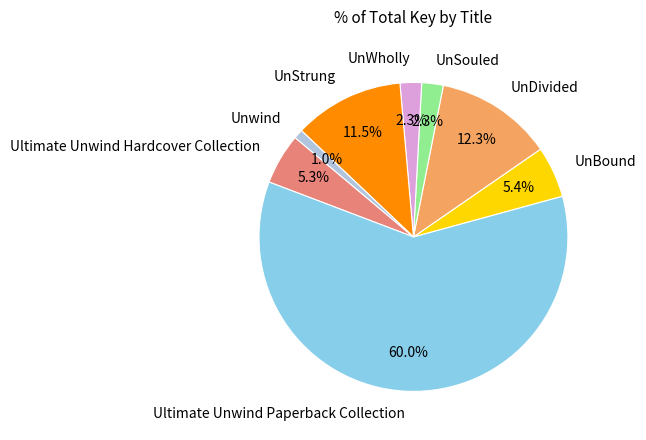

Is there any slice that represents more than half of the pie?

Yes